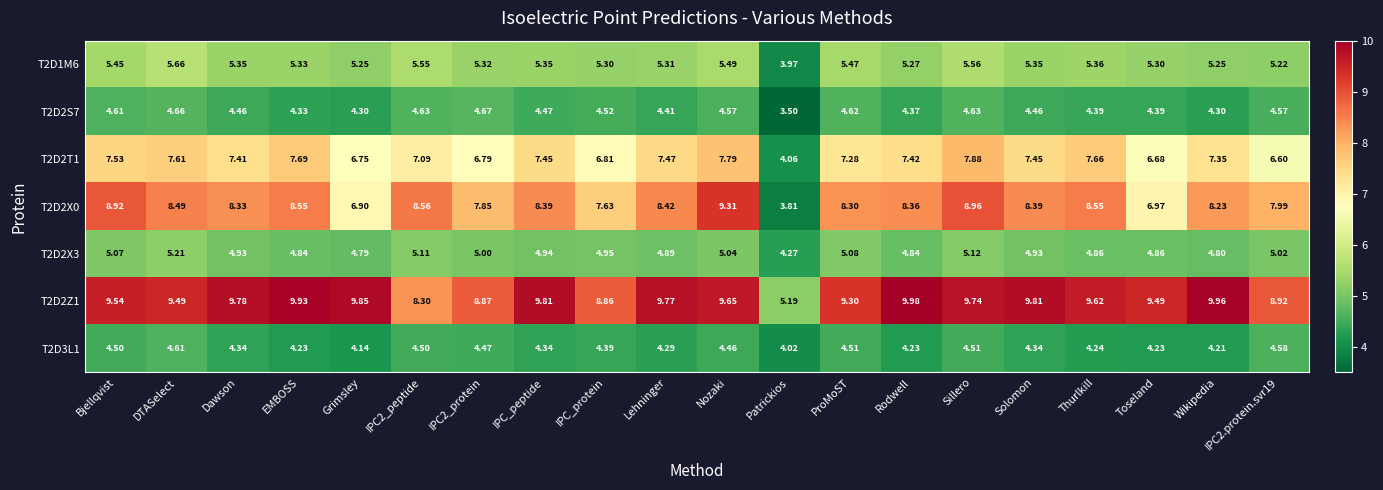

Which series has the largest total across all categories?

T2D2Z1